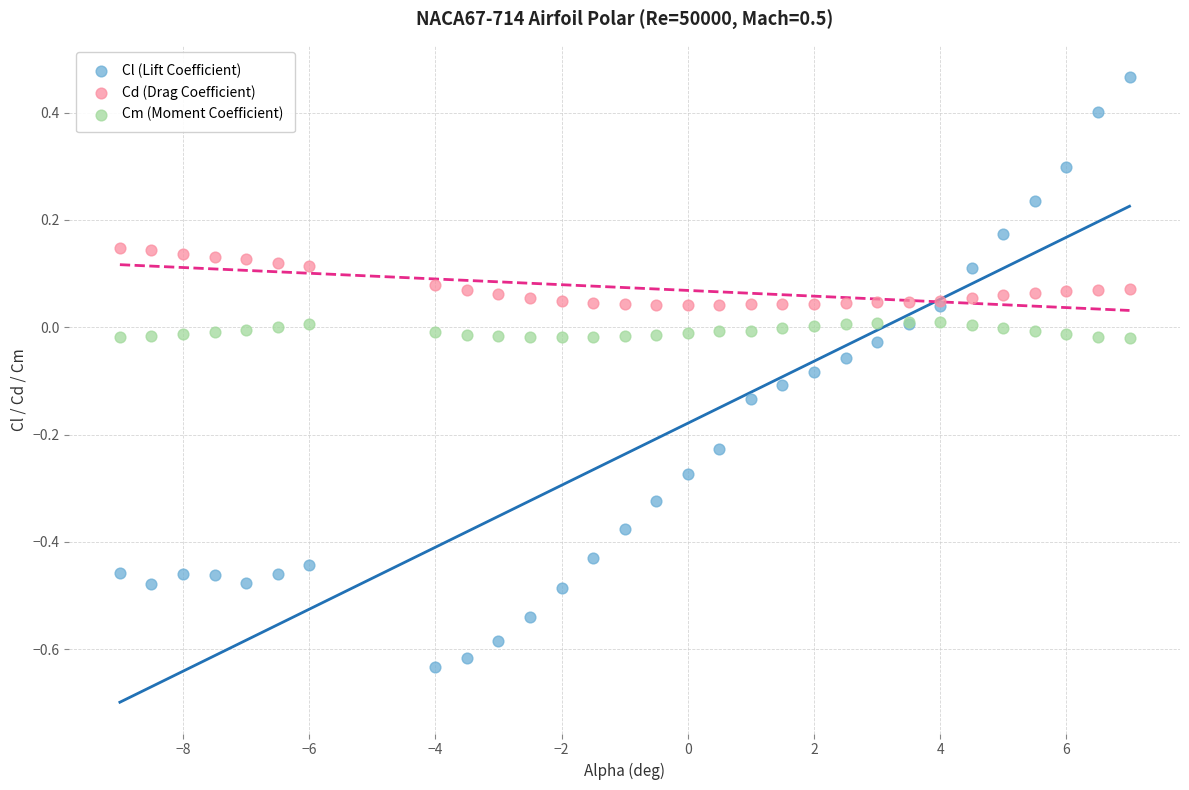

Which series has the largest Y range (max minus min)?

Cl (Lift Coefficient)